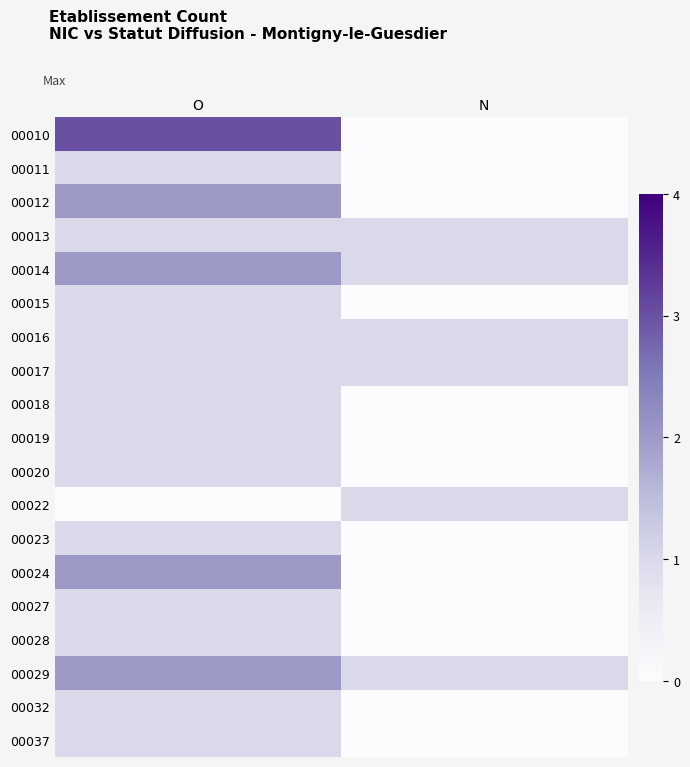

Reading left to right, transcribe all the data shown in this chart.

00010: O=3	N=0
00011: O=1	N=0
00012: O=2	N=0
00013: O=1	N=1
00014: O=2	N=1
00015: O=1	N=0
00016: O=1	N=1
00017: O=1	N=1
00018: O=1	N=0
00019: O=1	N=0
00020: O=1	N=0
00022: O=0	N=1
00023: O=1	N=0
00024: O=2	N=0
00027: O=1	N=0
00028: O=1	N=0
00029: O=2	N=1
00032: O=1	N=0
00037: O=1	N=0